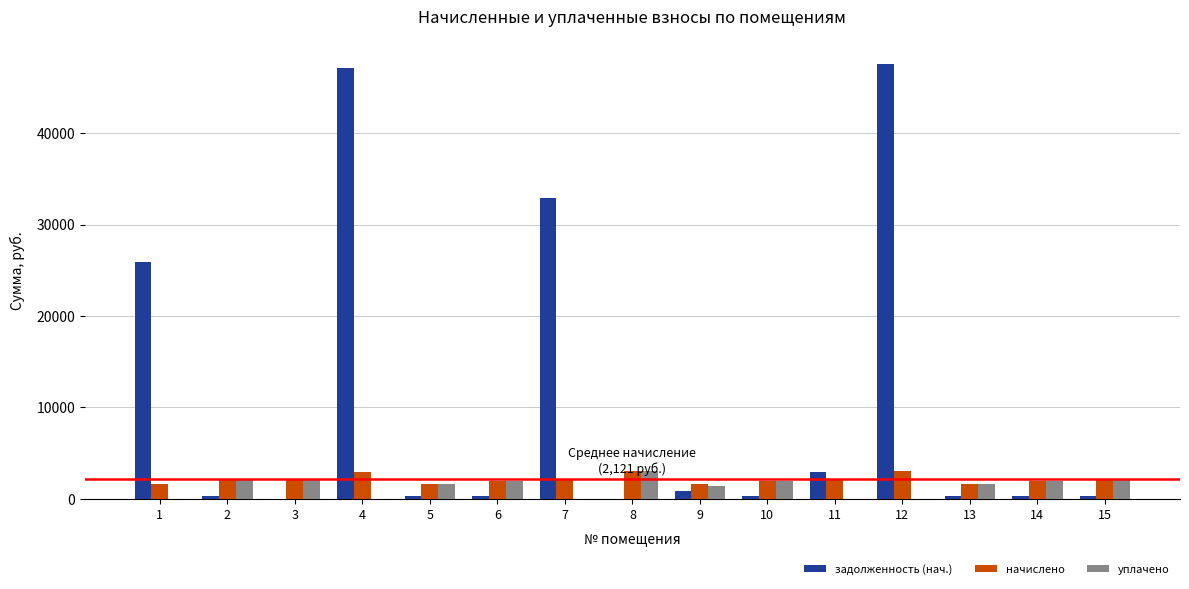

What is the total value across all series at 7?

34977.4